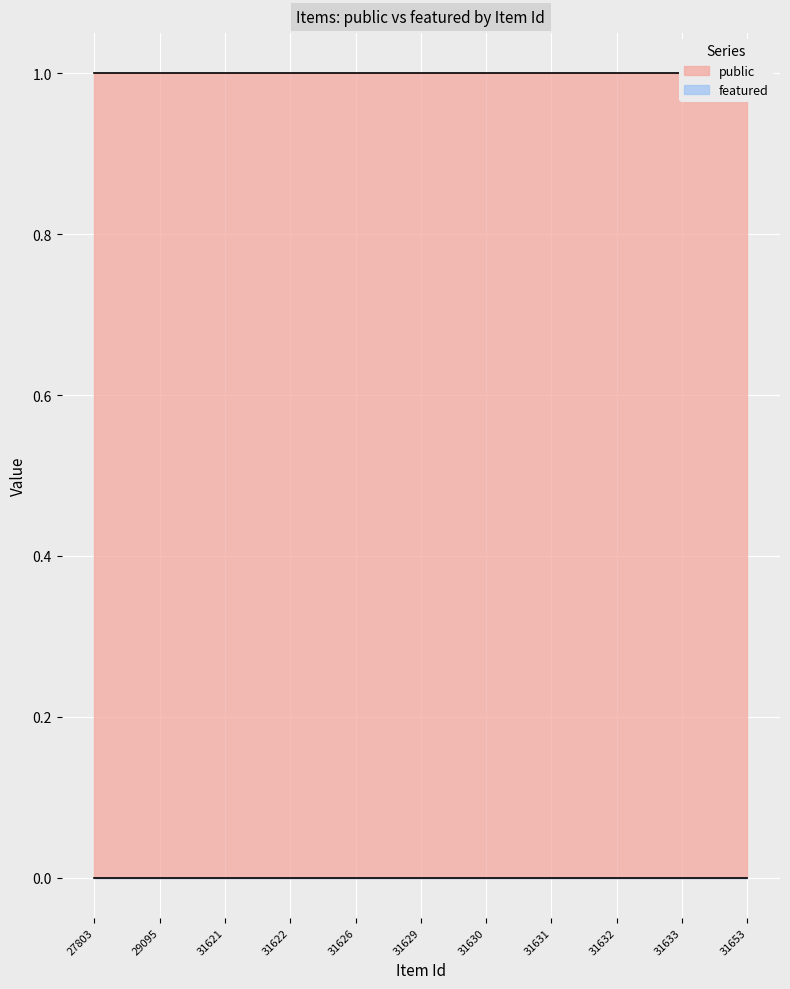

Rank the series by their maximum value, from highest to lowest.

public, featured